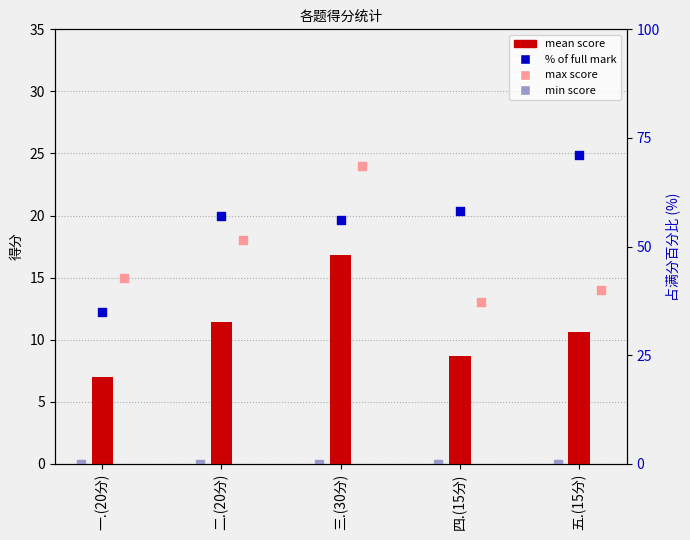

Which series has the largest total across all categories?

% of full mark